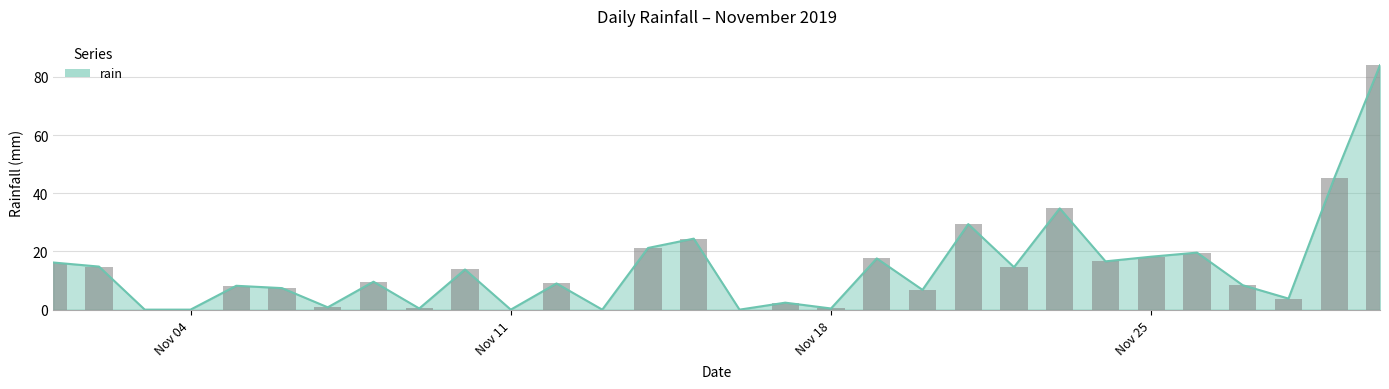

Reading left to right, what are all the values shown in this chart?

16.2	14.8	0.0	0.0	8.2	7.4	0.8	9.6	0.4	13.8	0.0	9.0	0.0	21.2	24.4	0.0	2.4	0.4	17.6	6.8	29.4	14.6	34.8	16.6	18.2	19.6	8.4	3.8	45.2	84.0